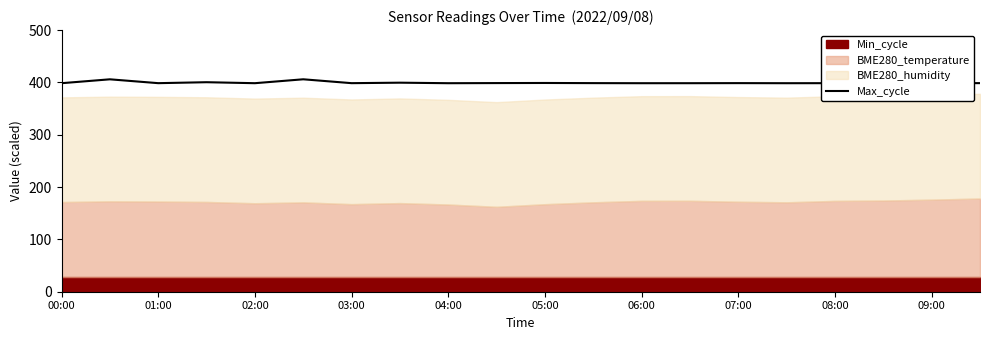

What is the change in value from 00:00 to 07:00?

+1.0